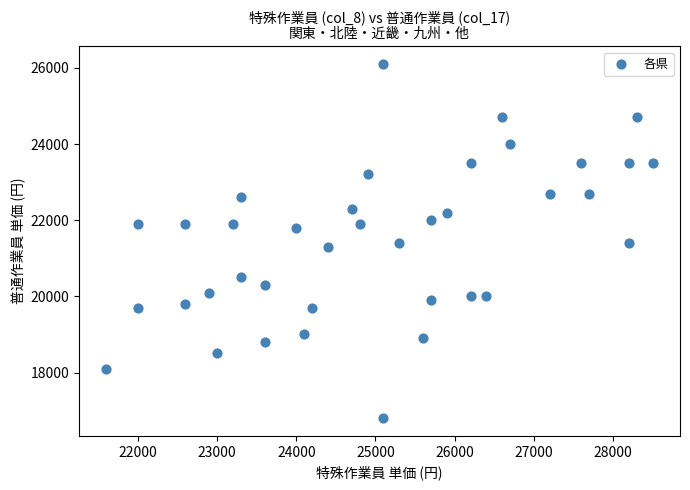

What is the range of X values (max minus min)?

6900